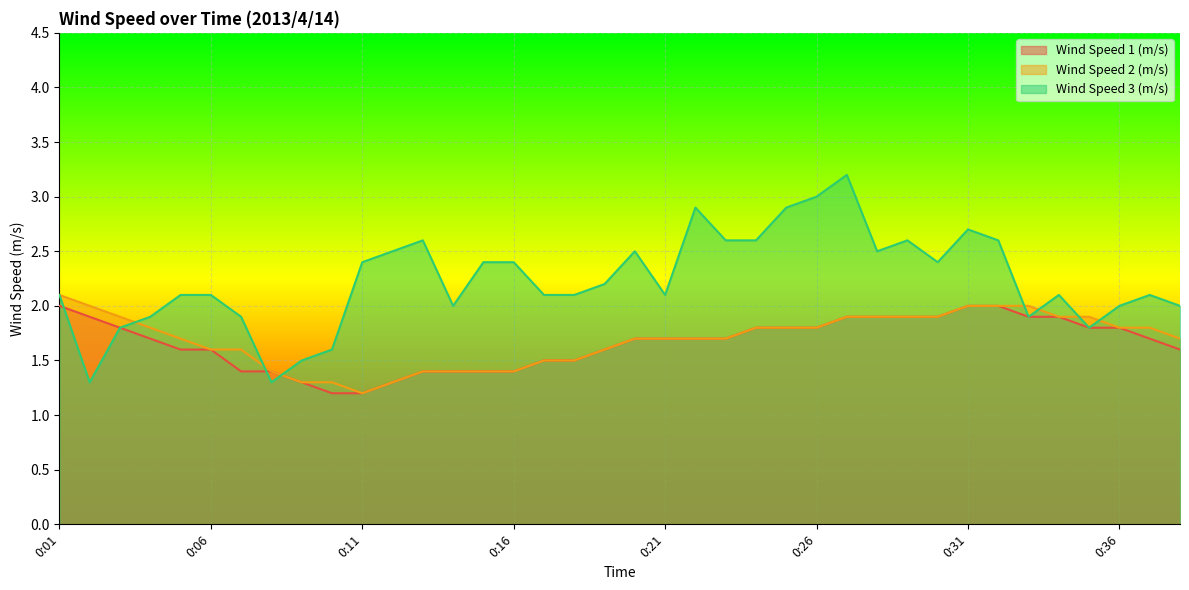

What is the difference between the highest and lowest values at 0:11?

1.2